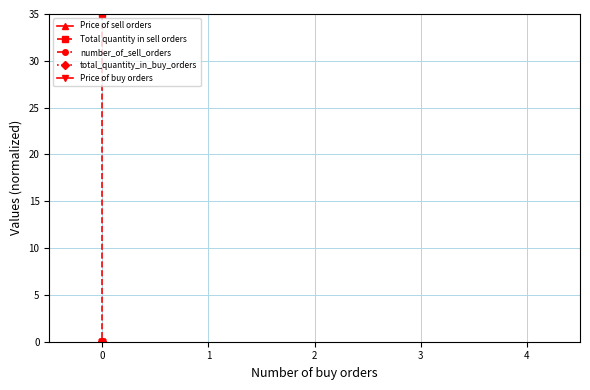

Which has a higher value, 2 or 1?

2